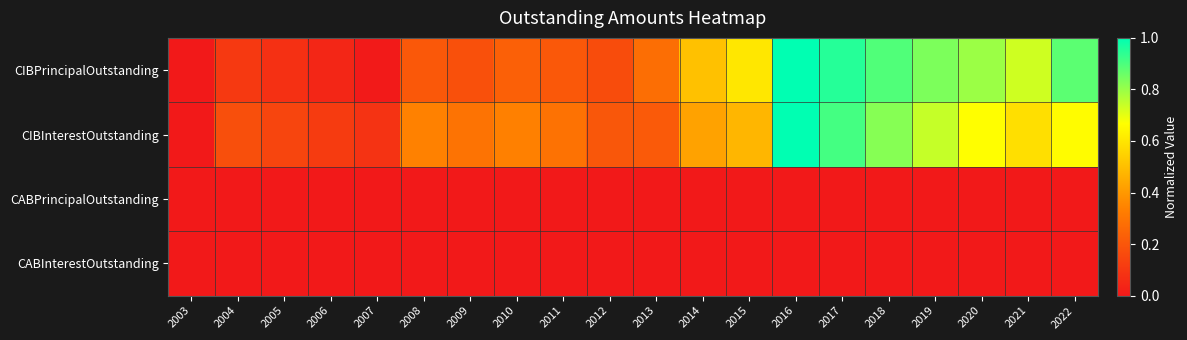

Reading left to right, list all the values displayed in this chart.

CIBPrincipalOutstanding: 2003=0.0	2004=0.1	2005=0.1	2006=0.0	2007=0.0	2008=0.2	2009=0.2	2010=0.2	2011=0.2	2012=0.2	2013=0.3	2014=0.5	2015=0.6	2016=1.0	2017=0.9	2018=0.9	2019=0.8	2020=0.8	2021=0.7	2022=0.9
CIBInterestOutstanding: 2003=0.0	2004=0.2	2005=0.1	2006=0.1	2007=0.1	2008=0.3	2009=0.3	2010=0.3	2011=0.3	2012=0.2	2013=0.2	2014=0.4	2015=0.5	2016=1.0	2017=0.9	2018=0.8	2019=0.7	2020=0.7	2021=0.6	2022=0.7
CABPrincipalOutstanding: 2003=0.0	2004=0.0	2005=0.0	2006=0.0	2007=0.0	2008=0.0	2009=0.0	2010=0.0	2011=0.0	2012=0.0	2013=0.0	2014=0.0	2015=0.0	2016=0.0	2017=0.0	2018=0.0	2019=0.0	2020=0.0	2021=0.0	2022=0.0
CABInterestOutstanding: 2003=0.0	2004=0.0	2005=0.0	2006=0.0	2007=0.0	2008=0.0	2009=0.0	2010=0.0	2011=0.0	2012=0.0	2013=0.0	2014=0.0	2015=0.0	2016=0.0	2017=0.0	2018=0.0	2019=0.0	2020=0.0	2021=0.0	2022=0.0